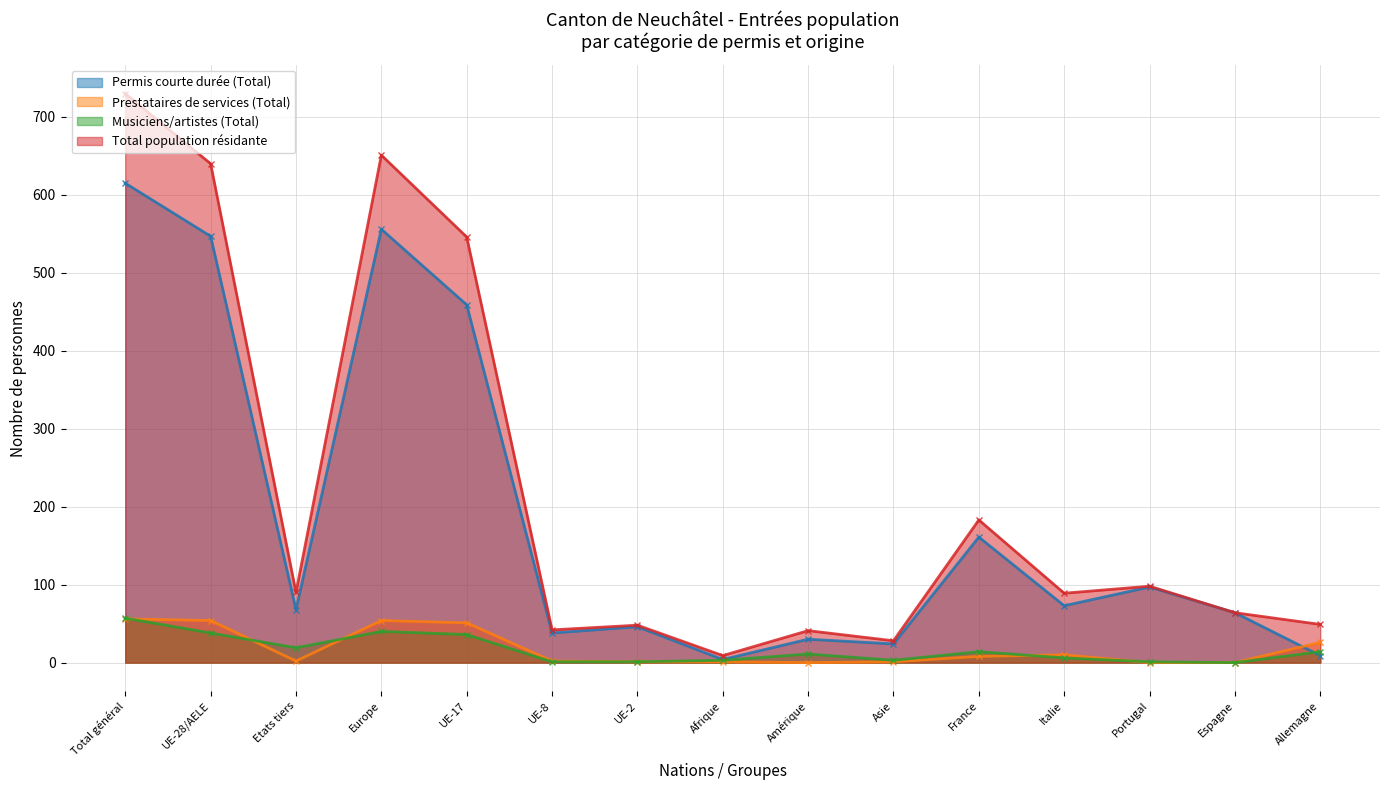

Reading left to right, what are all the values shown in this chart?

Permis courte durée (Total): Total général=615	UE-28/AELE=547	Etats tiers=68	Europe=556	UE-17=459	UE-8=38	UE-2=46	Afrique=4	Amérique=30	Asie=24	France=161	Italie=73	Portugal=97	Espagne=64	Allemagne=9
Prestataires de services (Total): Total général=56	UE-28/AELE=54	Etats tiers=2	Europe=54	UE-17=51	UE-8=2	UE-2=1	Afrique=1	Amérique=0	Asie=1	France=8	Italie=10	Portugal=0	Espagne=0	Allemagne=26
Musiciens/artistes (Total): Total général=57	UE-28/AELE=38	Etats tiers=19	Europe=40	UE-17=36	UE-8=1	UE-2=1	Afrique=3	Amérique=11	Asie=3	France=14	Italie=6	Portugal=1	Espagne=0	Allemagne=14
Total population résidante: Total général=730	UE-28/AELE=640	Etats tiers=90	Europe=651	UE-17=546	UE-8=42	UE-2=48	Afrique=9	Amérique=41	Asie=28	France=183	Italie=89	Portugal=98	Espagne=64	Allemagne=49